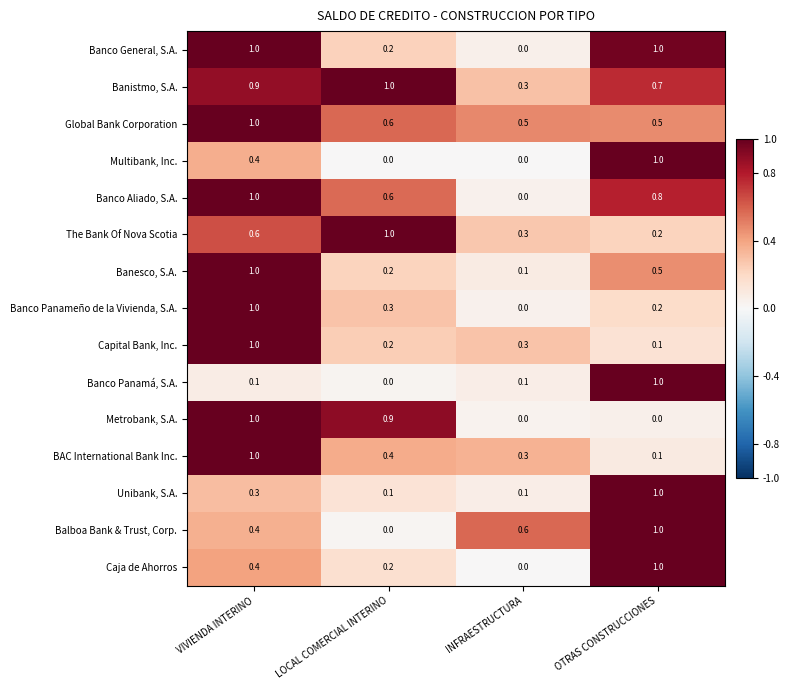

Which series has the largest total across all categories?

Banistmo, S.A.